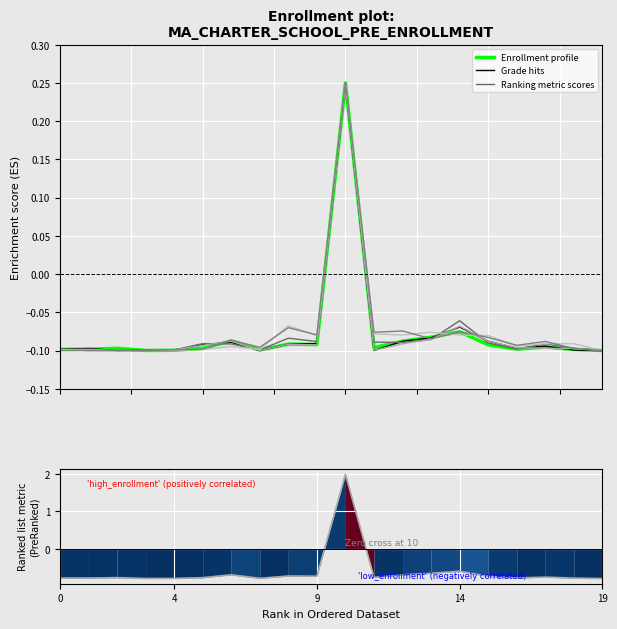

How many values in the Grade 10 series exceed 0?

1